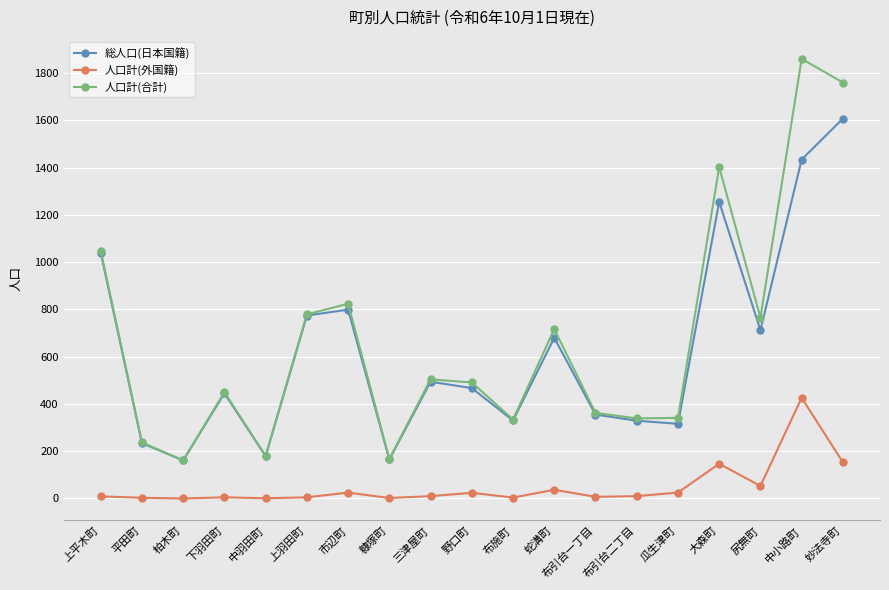

What is the difference between the highest and lowest values at 糠塚町?

165